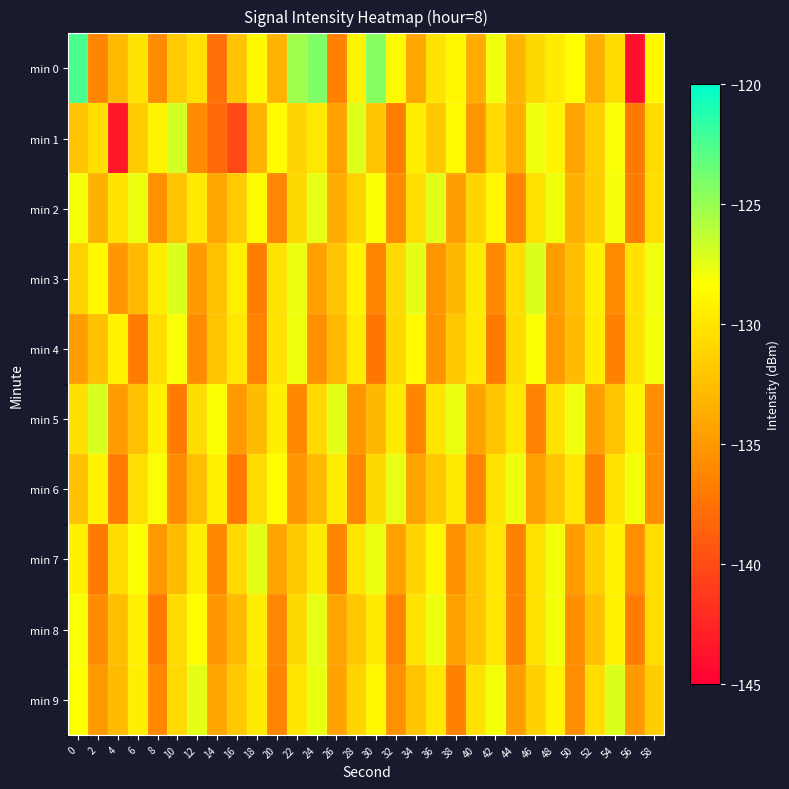

Reading left to right, list all the values displayed in this chart.

min 0: 0=-122.5	2=-136.3	4=-132.8	6=-130.1	8=-135.8	10=-131.8	12=-130.3	14=-137.7	16=-132.2	18=-128.8	20=-133.2	22=-125.2	24=-124.1	26=-136.6	28=-129.0	30=-124.5	32=-128.6	34=-134.1	36=-130.1	38=-128.9	40=-133.8	42=-127.8	44=-133.2	46=-130.9	48=-129.6	50=-128.5	52=-133.6	54=-130.6	56=-144.0	58=-128.7
min 1: 0=-132.3	2=-130.4	4=-143.3	6=-131.7	8=-129.1	10=-126.9	12=-135.9	14=-138.0	16=-140.2	18=-133.2	20=-128.5	22=-131.2	24=-129.8	26=-134.5	28=-127.3	30=-132.1	32=-136.7	34=-129.4	36=-131.9	38=-128.6	40=-135.2	42=-130.8	44=-133.6	46=-127.9	48=-129.1	50=-134.3	52=-131.5	54=-128.2	56=-136.9	58=-130.7
min 2: 0=-128.1	2=-133.4	4=-130.2	6=-127.8	8=-135.6	10=-132.3	12=-129.7	14=-134.1	16=-131.8	18=-128.5	20=-136.2	22=-130.9	24=-127.6	26=-133.8	28=-131.2	30=-128.3	32=-135.9	34=-130.5	36=-127.4	38=-134.6	40=-131.1	42=-128.8	44=-136.4	46=-130.2	48=-127.9	50=-133.5	52=-131.6	54=-128.1	56=-136.8	58=-130.4
min 3: 0=-131.3	2=-128.7	4=-135.1	6=-132.8	8=-129.5	10=-127.2	12=-134.9	14=-132.5	16=-129.3	18=-136.7	20=-130.1	22=-127.8	24=-134.5	26=-132.2	28=-129.0	30=-136.4	32=-130.8	34=-127.5	36=-135.2	38=-132.9	40=-129.6	42=-136.1	44=-130.5	46=-127.2	48=-134.8	50=-132.6	52=-129.3	54=-136.0	56=-130.2	58=-127.9
min 4: 0=-134.7	2=-132.4	4=-129.1	6=-136.8	8=-130.5	10=-128.2	12=-135.9	14=-132.1	16=-129.8	18=-136.5	20=-130.2	22=-127.9	24=-135.6	26=-132.8	28=-129.5	30=-137.2	32=-130.9	34=-128.6	36=-135.3	38=-132.0	40=-129.7	42=-136.9	44=-130.6	46=-128.3	48=-135.0	50=-132.7	52=-129.4	54=-136.6	56=-130.3	58=-128.0
min 5: 0=-130.4	2=-127.1	4=-134.8	6=-132.5	8=-129.2	10=-136.9	12=-130.6	14=-128.3	16=-135.0	18=-132.7	20=-129.4	22=-136.1	24=-130.8	26=-127.5	28=-135.2	30=-132.9	32=-129.6	34=-136.3	36=-130.0	38=-127.7	40=-134.4	42=-132.1	44=-129.8	46=-136.5	48=-130.2	50=-127.9	52=-134.6	54=-132.3	56=-129.0	58=-135.7
min 6: 0=-132.4	2=-129.1	4=-136.8	6=-130.5	8=-128.2	10=-135.9	12=-132.6	14=-129.3	16=-137.0	18=-130.7	20=-128.4	22=-135.1	24=-132.8	26=-129.5	28=-136.2	30=-130.9	32=-127.6	34=-134.3	36=-132.0	38=-129.7	40=-136.4	42=-130.1	44=-127.8	46=-134.5	48=-132.2	50=-129.9	52=-136.6	54=-130.3	56=-128.0	58=-135.7
min 7: 0=-129.2	2=-136.9	4=-130.6	6=-128.3	8=-135.0	10=-132.7	12=-129.4	14=-136.1	16=-130.8	18=-127.5	20=-134.2	22=-131.9	24=-129.6	26=-136.3	28=-130.0	30=-127.7	32=-134.4	34=-131.1	36=-128.8	38=-135.5	40=-132.2	42=-129.9	44=-136.6	46=-130.3	48=-128.0	50=-134.7	52=-131.4	54=-129.1	56=-135.8	58=-130.5
min 8: 0=-128.2	2=-135.9	4=-132.6	6=-129.3	8=-137.0	10=-130.7	12=-128.4	14=-135.1	16=-132.8	18=-129.5	20=-136.2	22=-130.9	24=-127.6	26=-134.3	28=-132.0	30=-129.7	32=-136.4	34=-130.1	36=-127.8	38=-134.5	40=-132.2	42=-129.9	44=-136.6	46=-130.3	48=-128.0	50=-135.7	52=-132.4	54=-129.1	56=-136.8	58=-130.5
min 9: 0=-128.3	2=-135.0	4=-132.7	6=-129.4	8=-136.1	10=-130.8	12=-127.5	14=-134.2	16=-131.9	18=-129.6	20=-136.3	22=-130.0	24=-127.7	26=-134.4	28=-131.1	30=-128.8	32=-135.5	34=-132.2	36=-129.9	38=-136.6	40=-130.3	42=-128.0	44=-134.7	46=-131.4	48=-129.1	50=-135.8	52=-130.5	54=-127.2	56=-134.9	58=-131.6